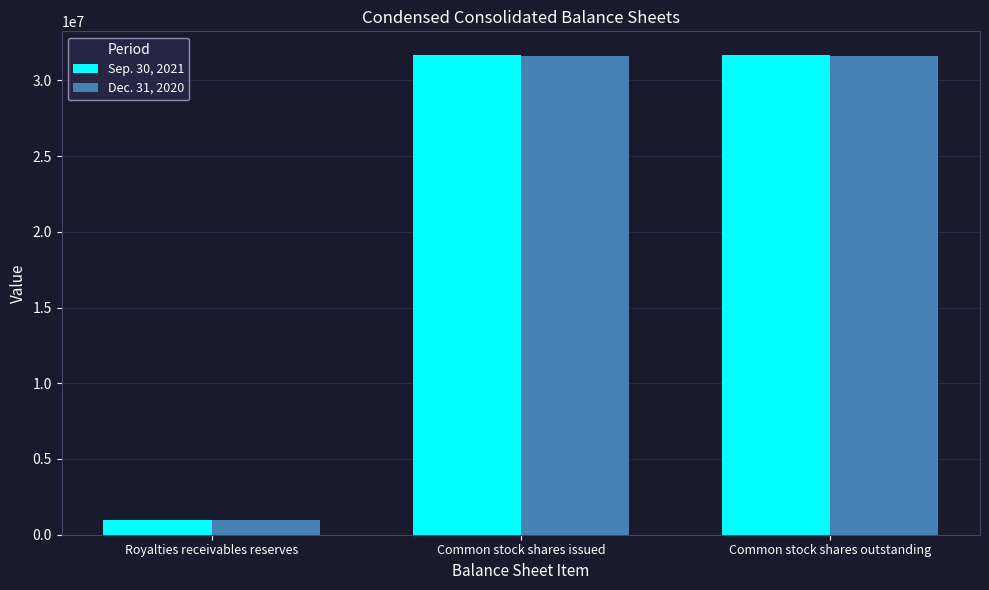

What is the sum of the Dec. 31, 2020 values at Royalties receivables reserves and Common stock shares outstanding?

32547988